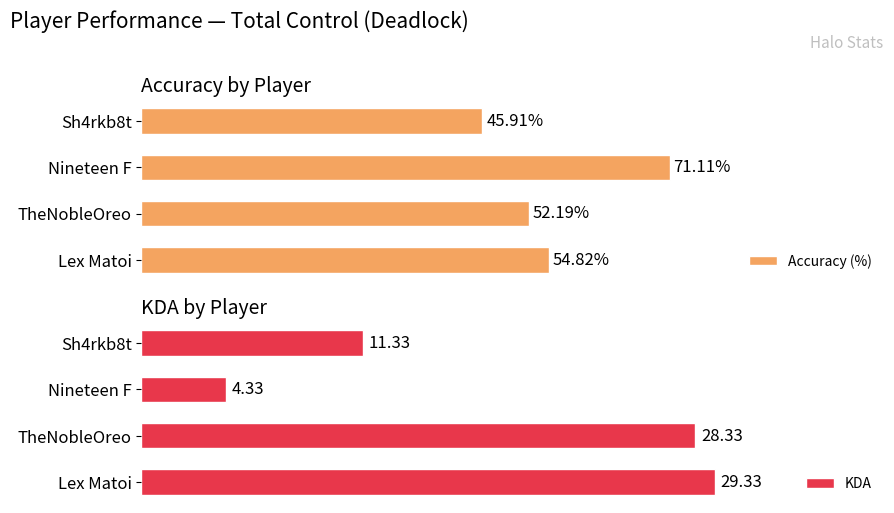

What is the highest value of the KDA series?

29.3